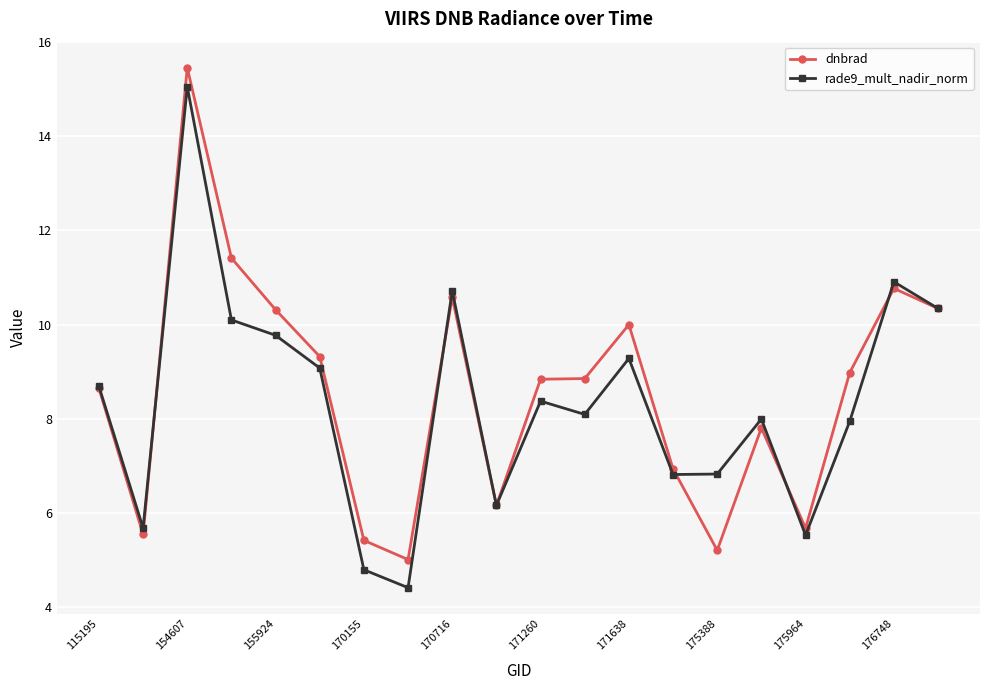

What is the minimum value shown in the chart?

4.4